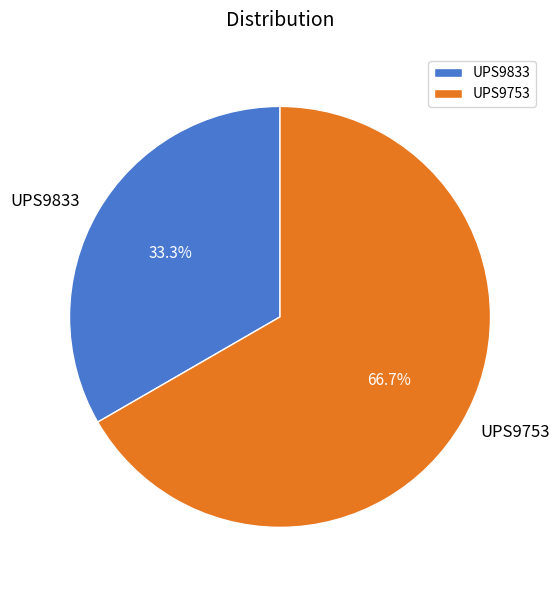

The UPS9753 slice represents 67% of the pie. True or false?

True